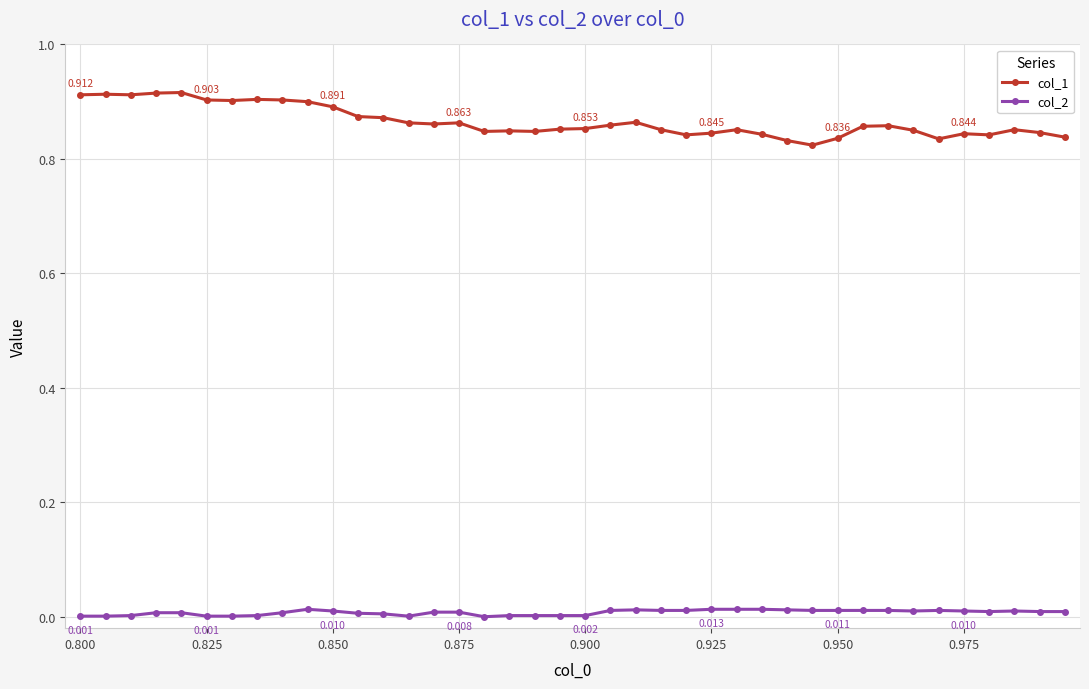

True or false: col_1 and col_2 cross at least once.

False